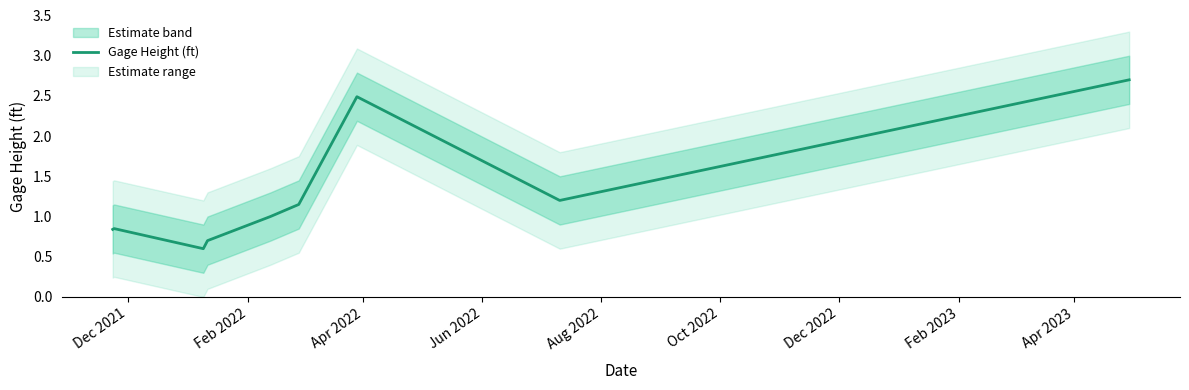

What is the highest value of the Gage Height (ft) series?

2.7